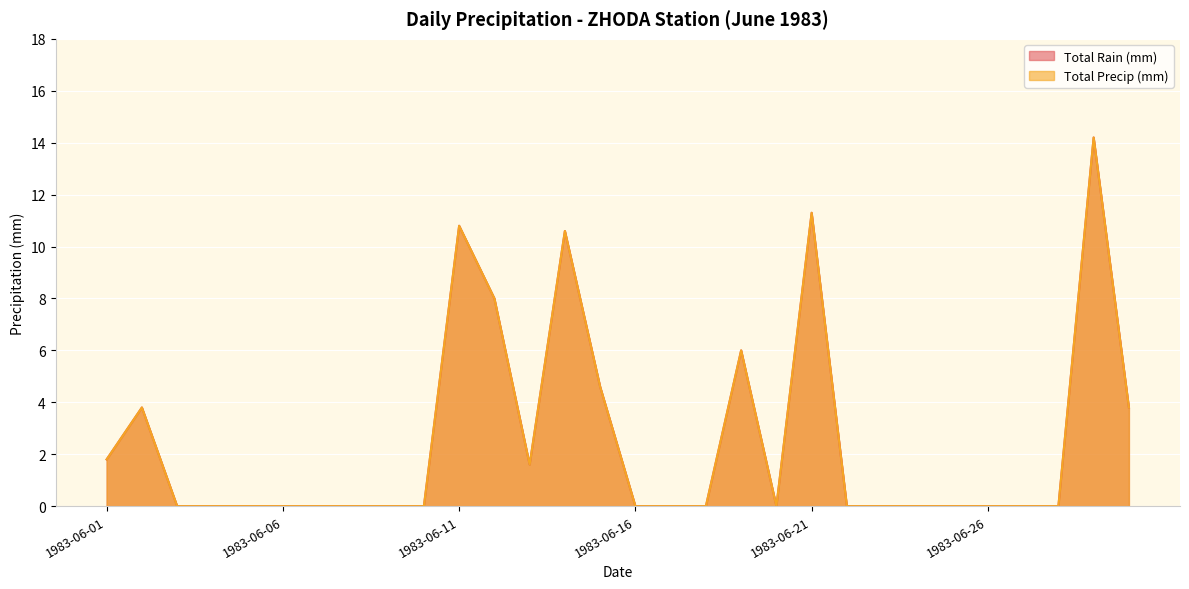

Reading right to left, extract all data points from this chart.

Total Rain (mm): 3.8	14.2	0.0	0.0	0.0	0.0	0.0	0.0	0.0	11.3	0.0	6.0	0.0	0.0	0.0	4.6	10.6	1.6	8.0	10.8	0.0	0.0	0.0	0.0	0.0	0.0	0.0	0.0	3.8	1.8
Total Precip (mm): 3.8	14.2	0.0	0.0	0.0	0.0	0.0	0.0	0.0	11.3	0.0	6.0	0.0	0.0	0.0	4.6	10.6	1.6	8.0	10.8	0.0	0.0	0.0	0.0	0.0	0.0	0.0	0.0	3.8	1.8